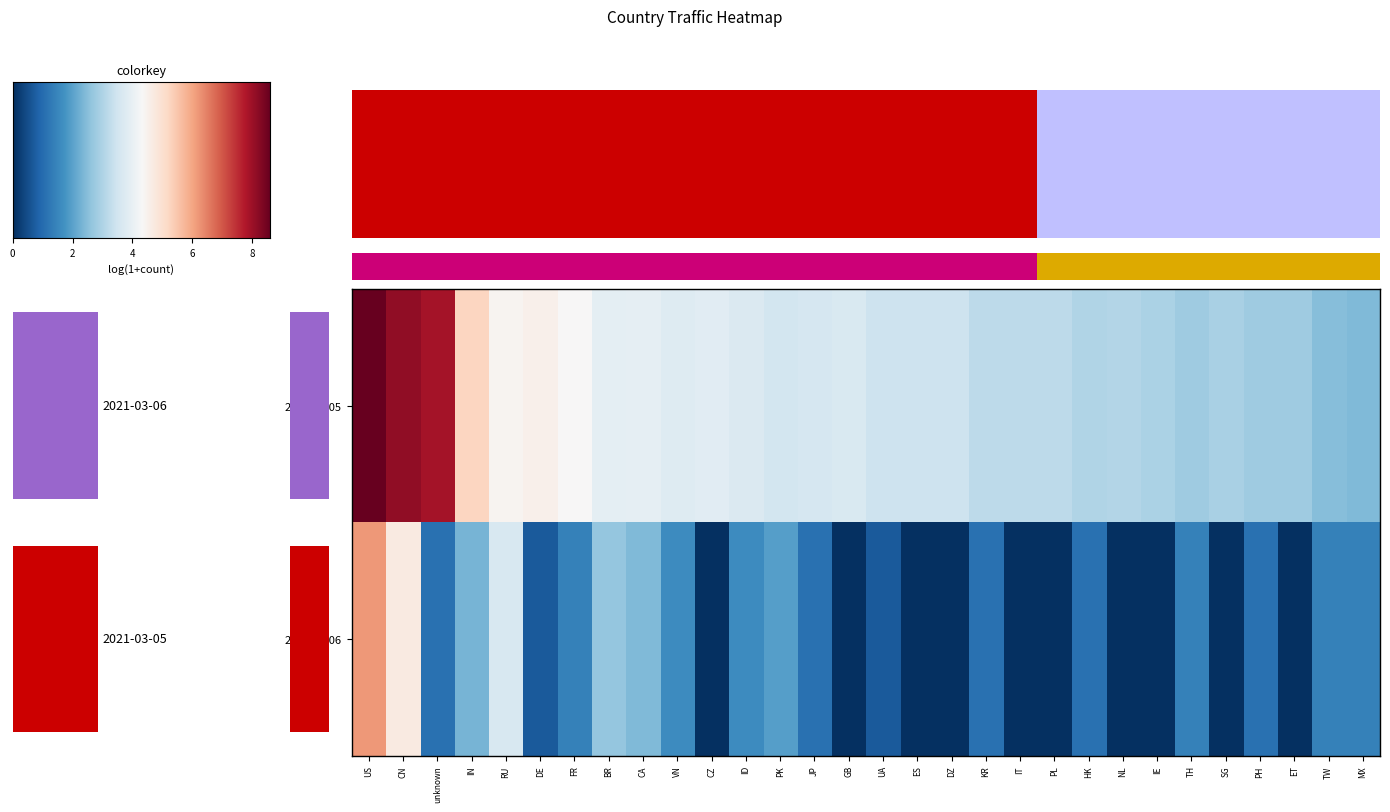

Which series changed the most between 9 and 28?

row_0